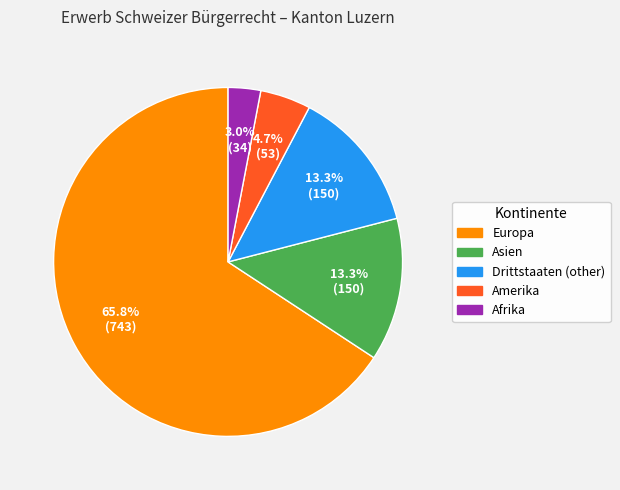

Do Amerika and Afrika together represent more than half of the pie?

No